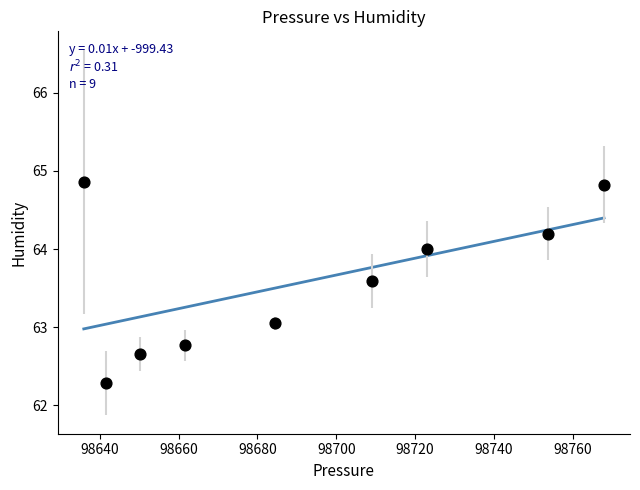

What is the average Y value?

63.6